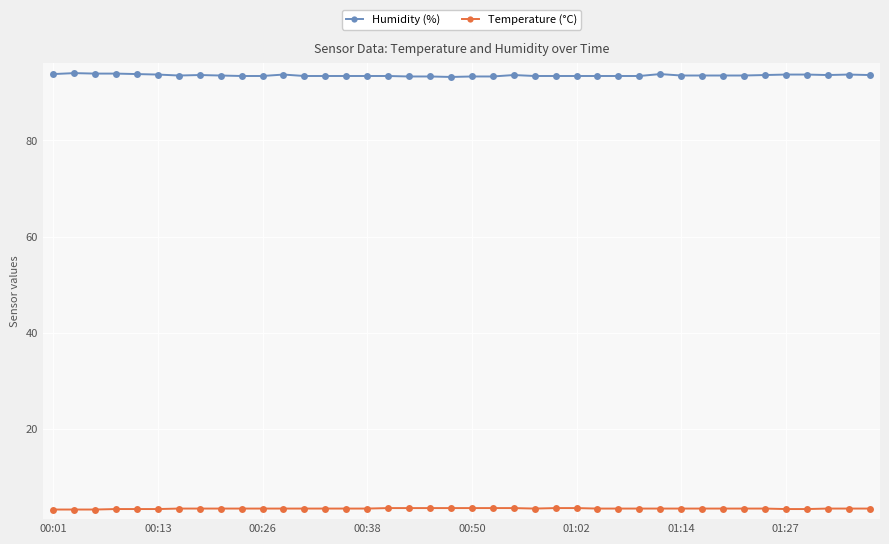

Which series has the largest range (max minus min)?

Humidity (%)